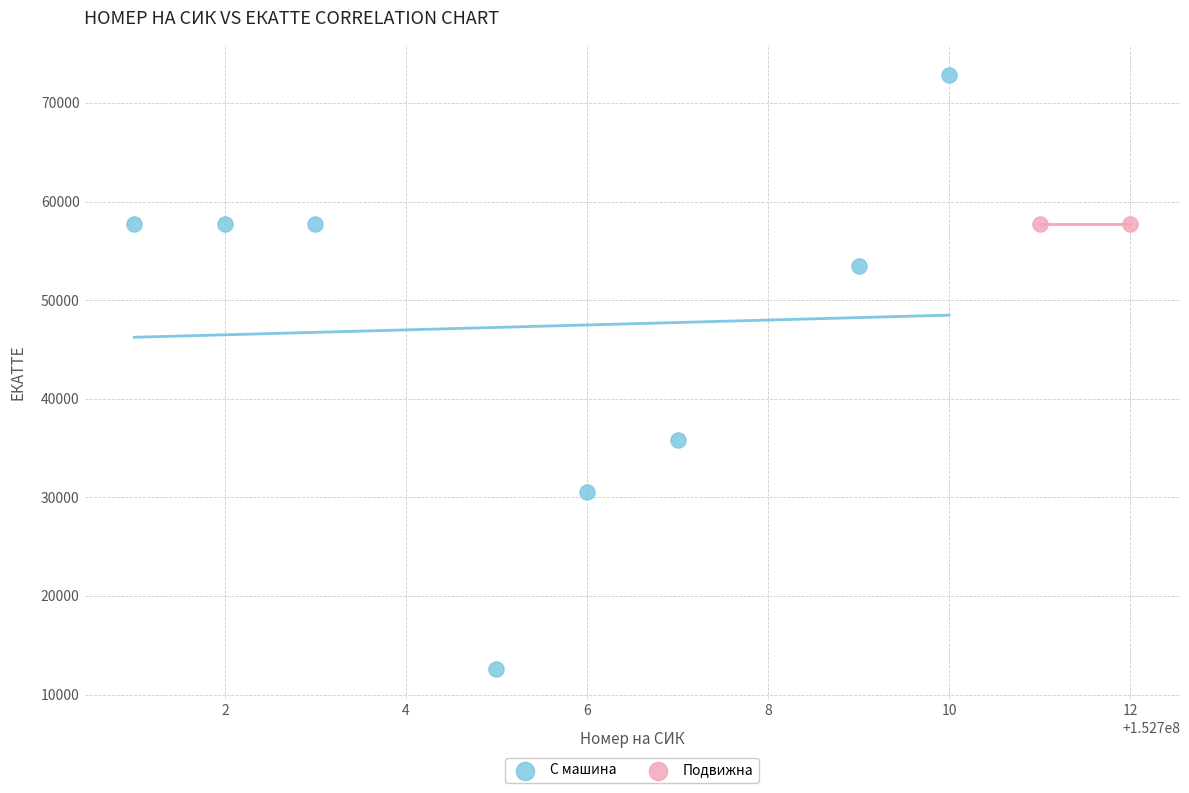

Which series reaches the maximum Y coordinate?

С машина